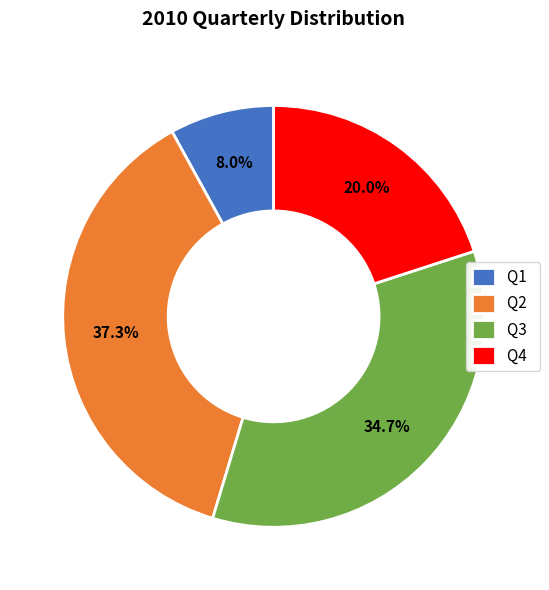

How many slices are in this pie chart?

4